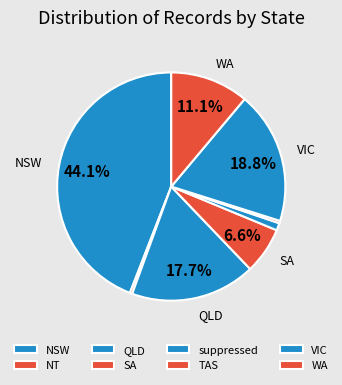

To the nearest percent, what is the difference between the largest and smallest slice percentages?

44%